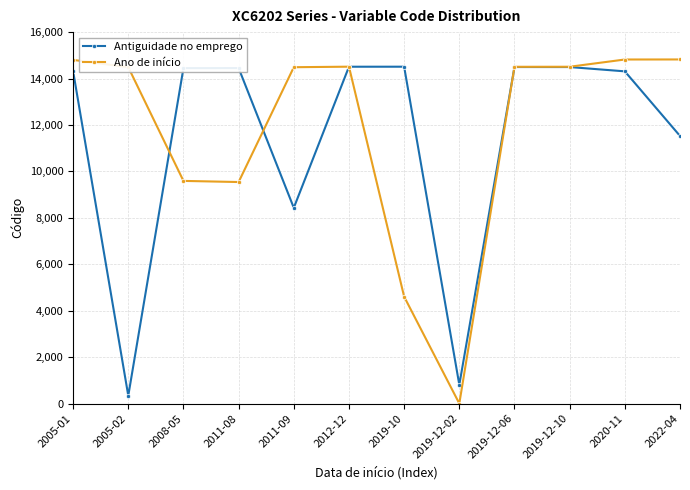

Where does the Ano de início series first go above 14505?

2005-01